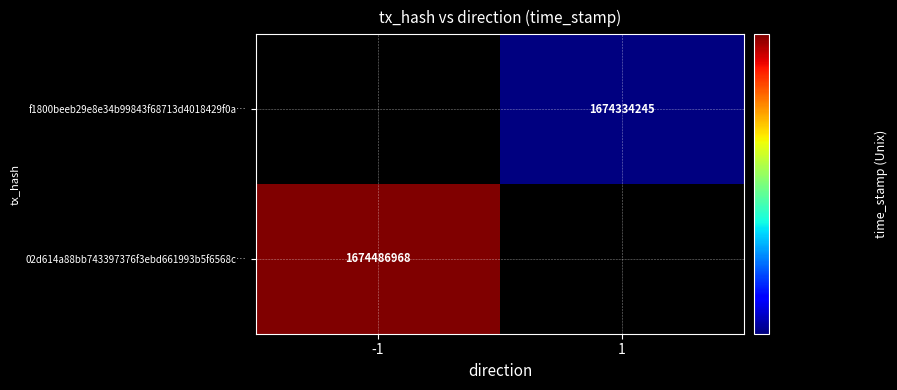

Is the value of f1800beeb29e8e34b99843f68713d4018429f0a… at 1 greater than the value of 02d614a88bb743397376f3ebd661993b5f6568c… at -1?

No